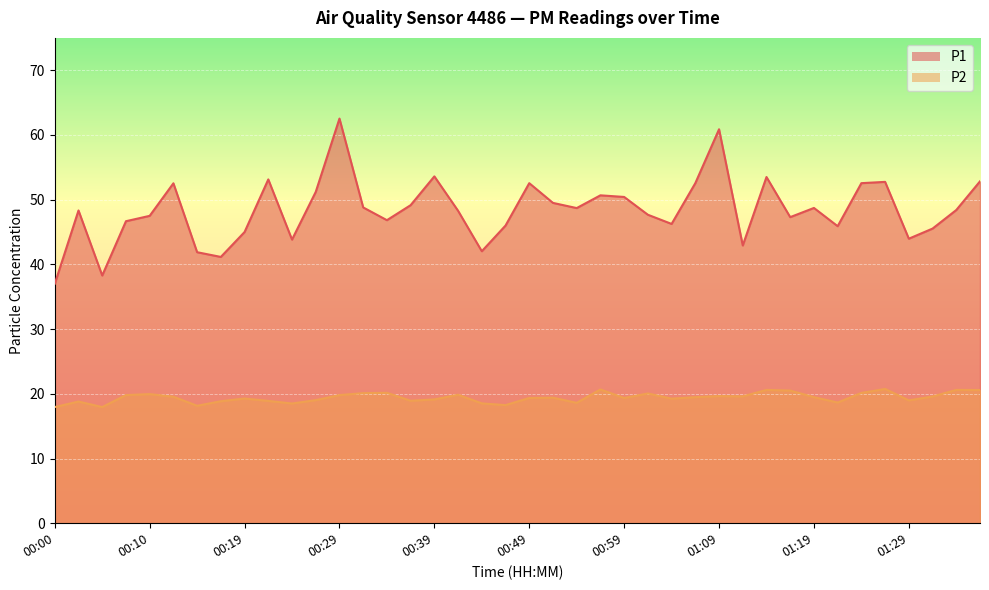

At which category does P2 reach its first local valley?

00:05